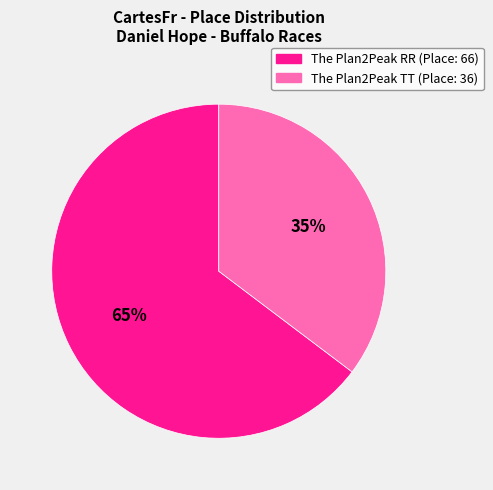

How many segments does this pie chart have?

2